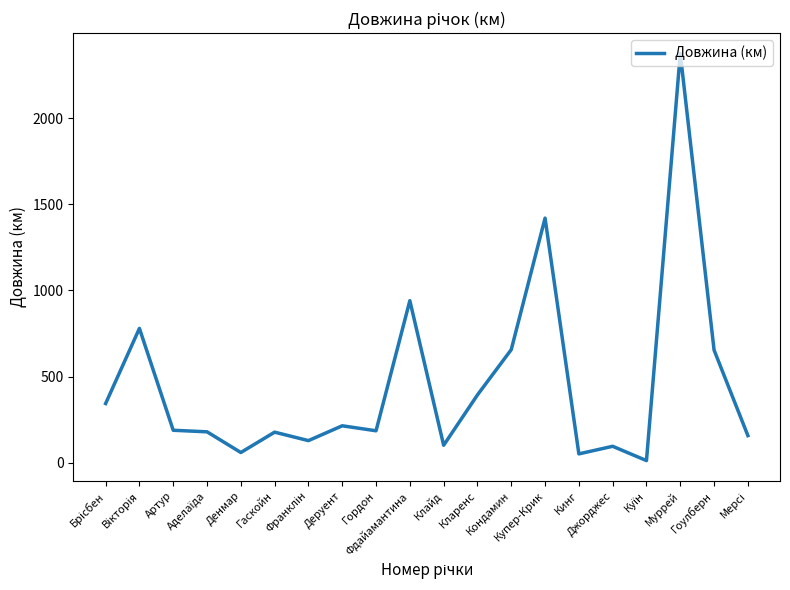

What is the difference between the maximum and minimum values?

2362